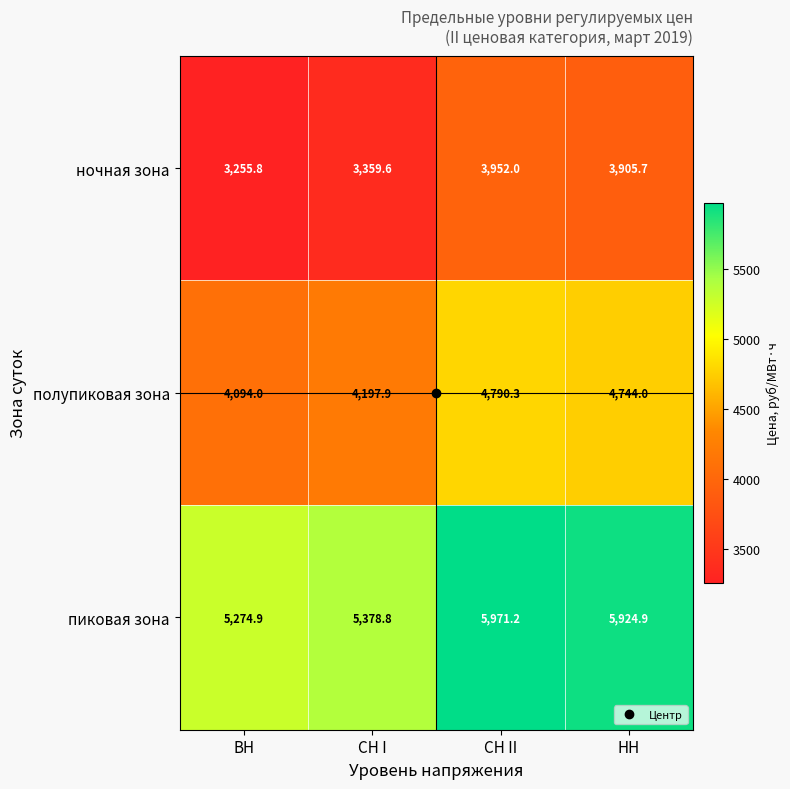

What is the spread (max minus min) of values at СН I?

2019.2